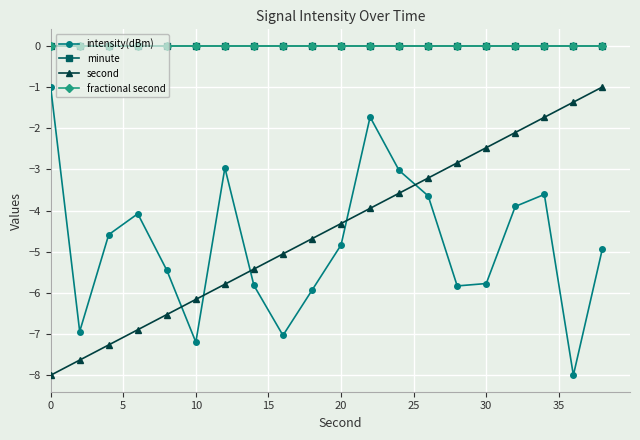

What is the average value of the intensity(dBm) series?

-4.8